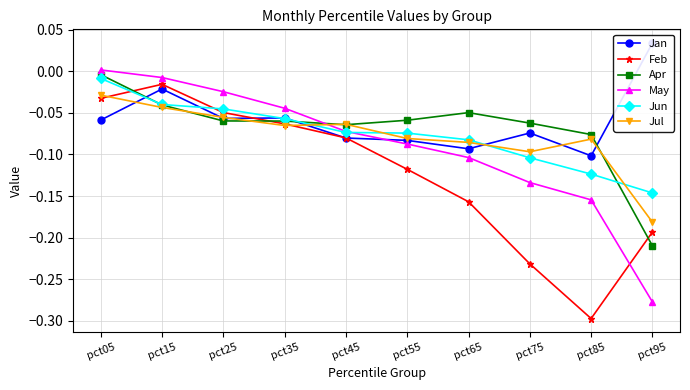

What is the sum of the Jun values at pct85 and pct95?

-0.3